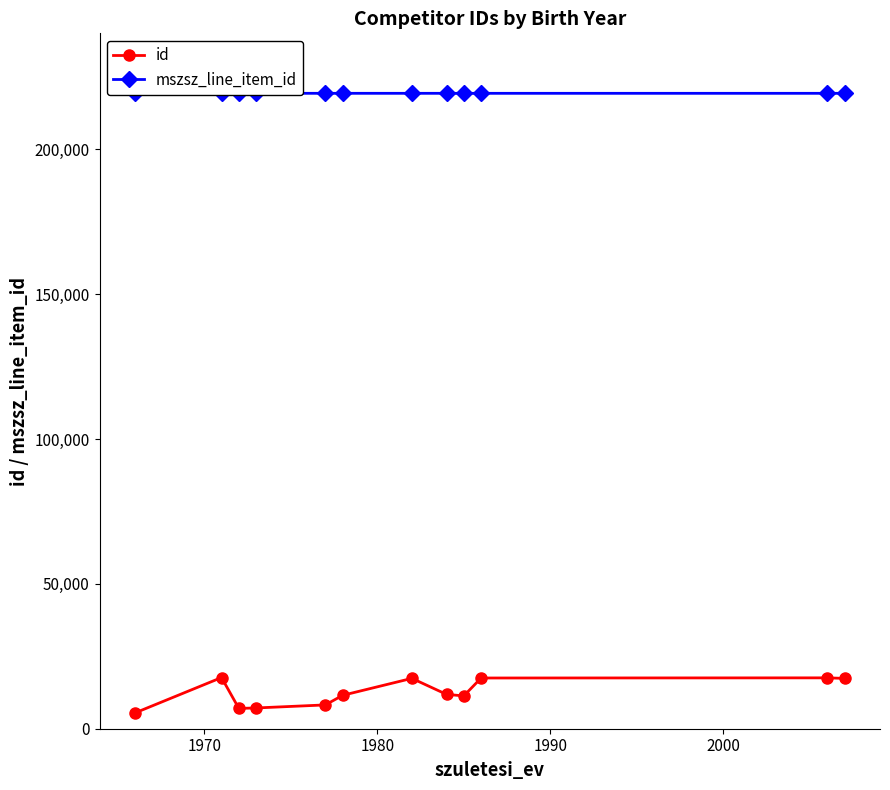

True or false: id has more than 2 points higher than both neighbors.

True